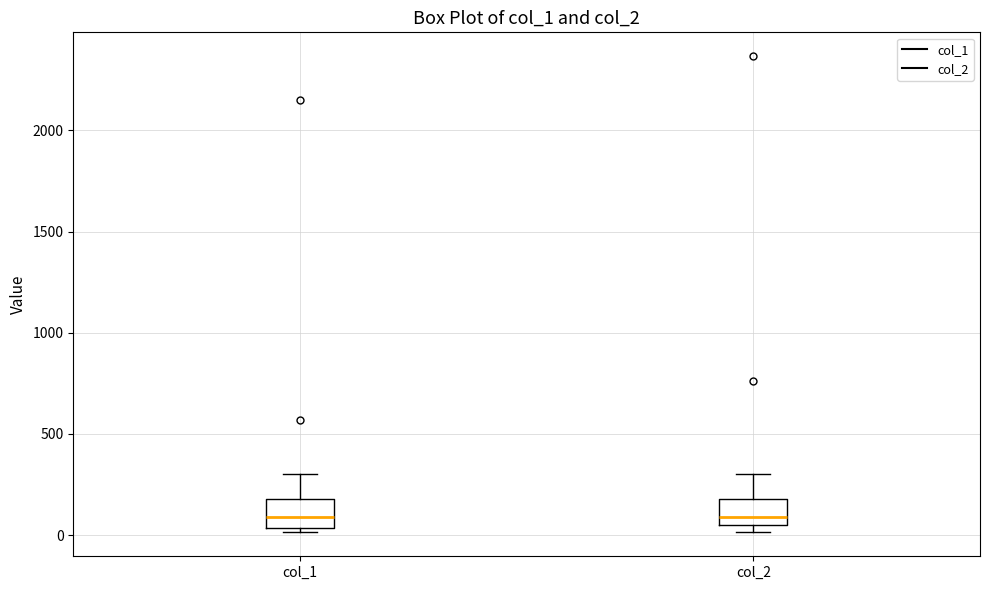

Reading left to right, transcribe this box plot: for each box, give where its median line is, the range the box spans, and where its two whiskers end, as read against the y-axis. The values are not printed on the chart, so give them approximately, as read against the axis.

col_1: median 100, box 50 to 200, whiskers 0 to 300
col_2: median 100, box 50 to 200, whiskers 0 to 300